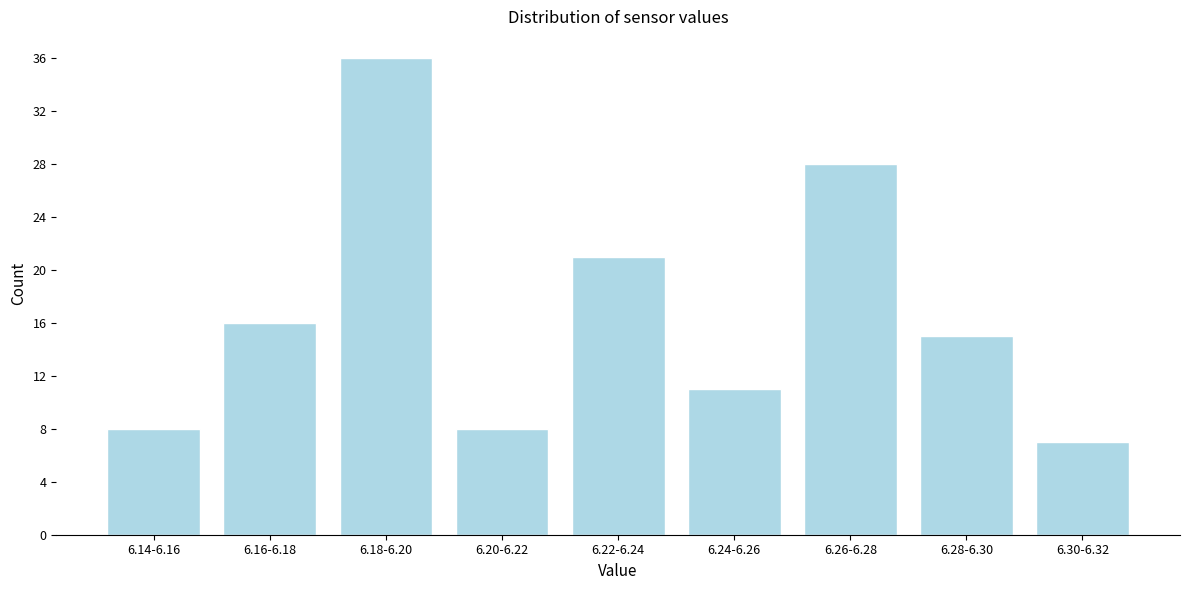

Reading left to right, transcribe all the data shown in this chart.

8	16	36	8	21	11	28	15	7